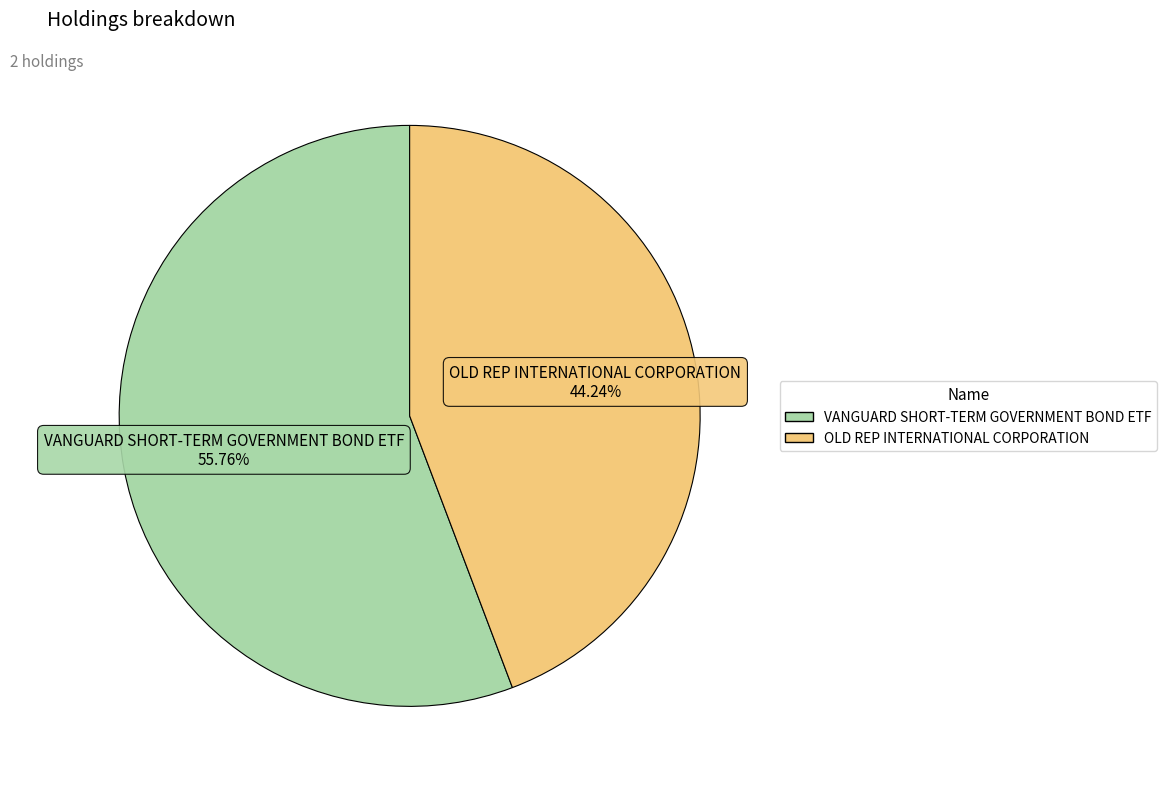

Approximately how many times larger is the value at VANGUARD SHORT-TERM GOVERNMENT BOND ETF compared to OLD REP INTERNATIONAL CORPORATION?

1.3